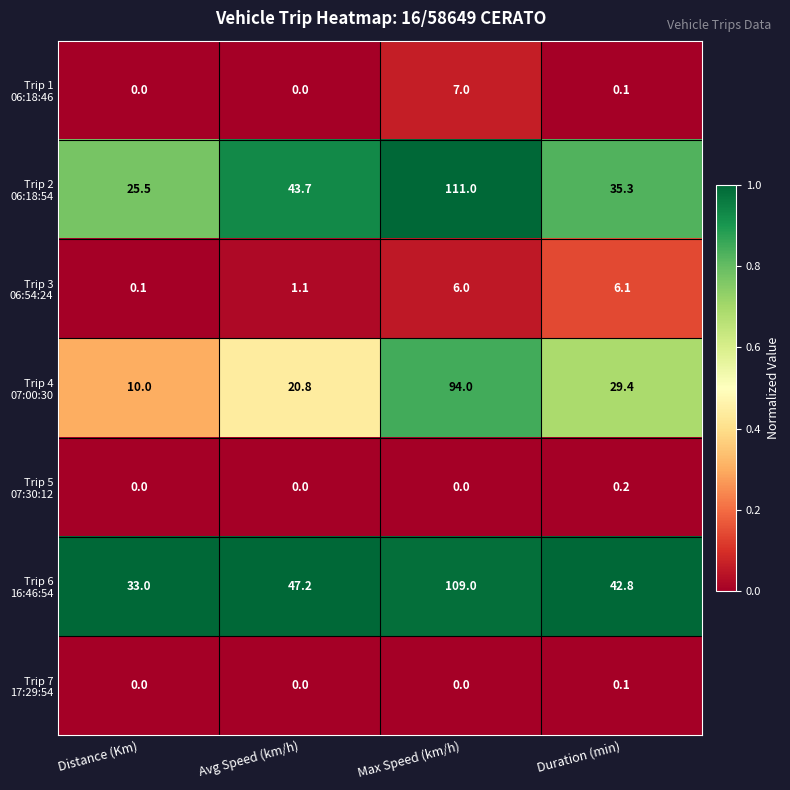

What is the total value across all series at Duration (min)?

114.0